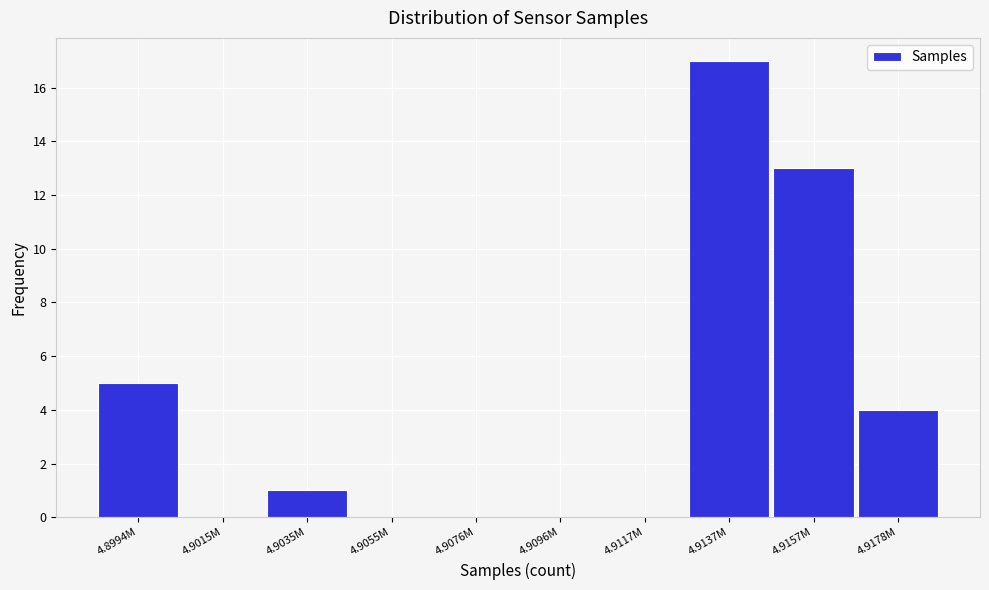

Reading left to right, list all the values displayed in this chart.

4.8994M=5	4.9015M=0	4.9035M=1	4.9055M=0	4.9076M=0	4.9096M=0	4.9117M=0	4.9137M=17	4.9157M=13	4.9178M=4